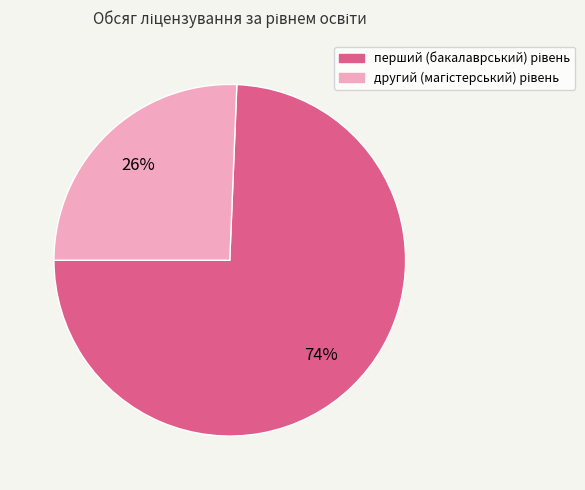

To the nearest percent, what is the average slice percentage?

50%